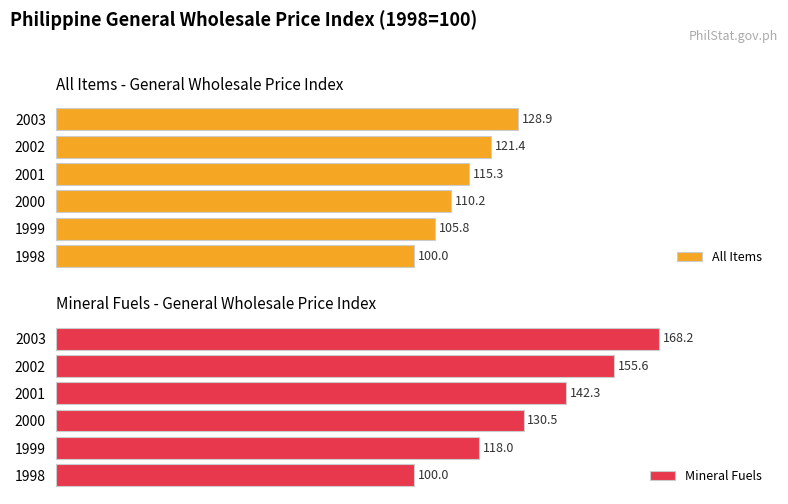

List the labels in order of Mineral Fuels value, smallest first.

1998, 1999, 2000, 2001, 2002, 2003